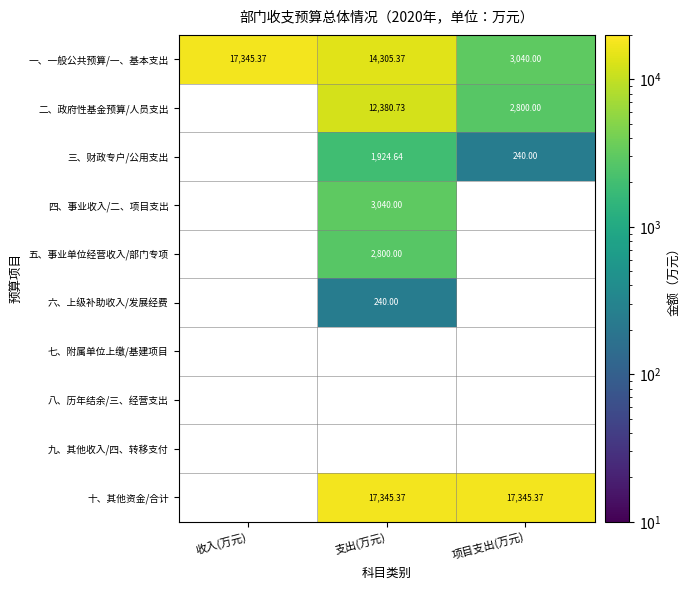

At how many categories does at least one series exceed 16285?

3